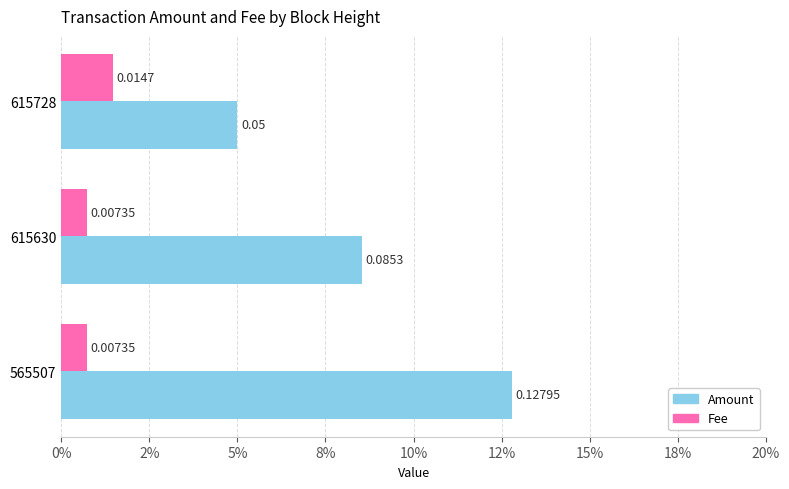

What are all the series names shown in the legend?

Amount, Fee